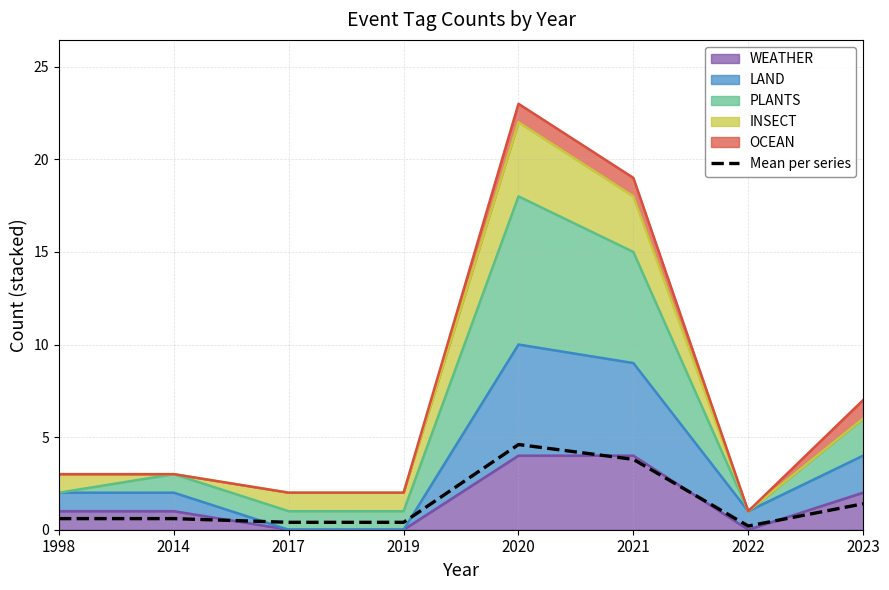

What is the difference between the maximum and minimum values?

4.4